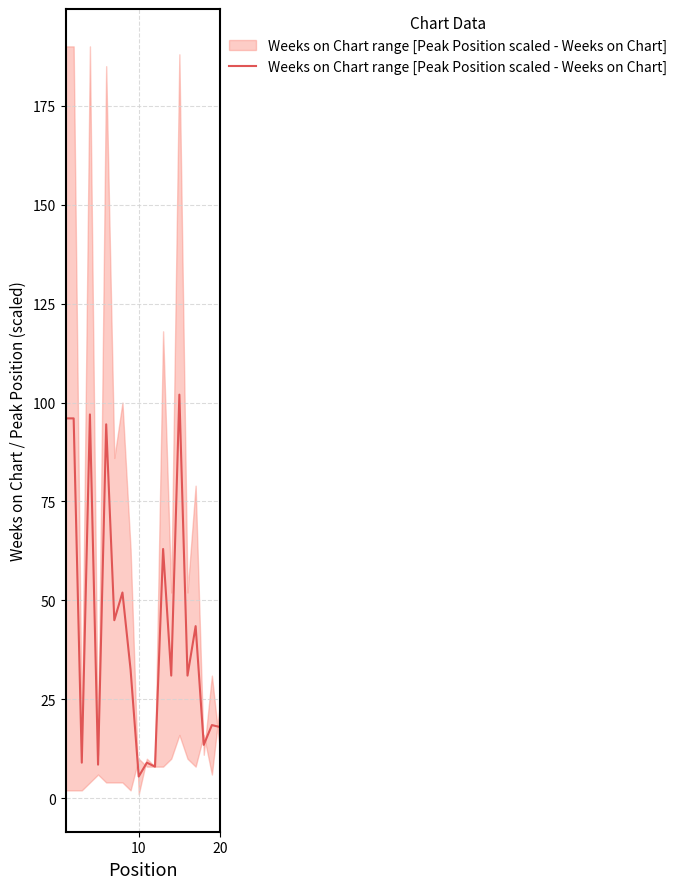

What is the sum of all values?

873.5